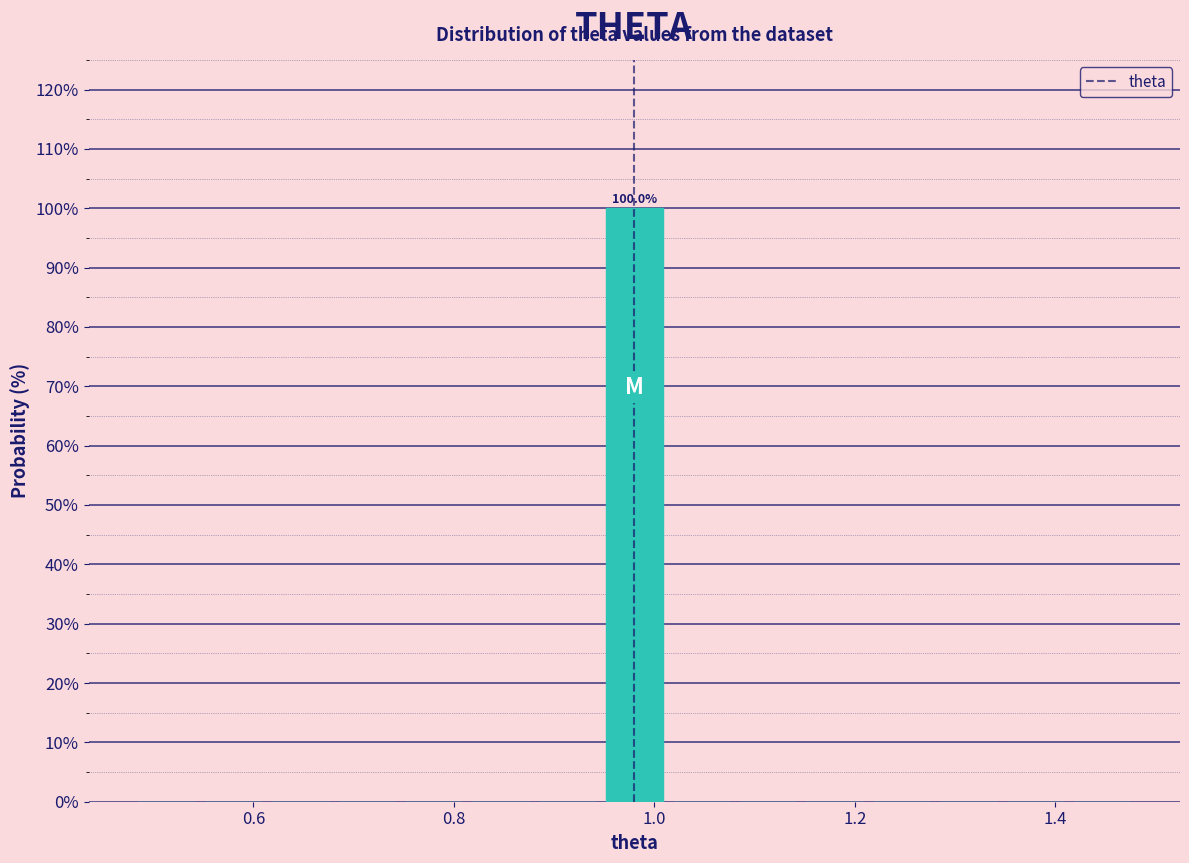

Read against the x-axis, roughly where is the centre of the tallest bar?

0.98